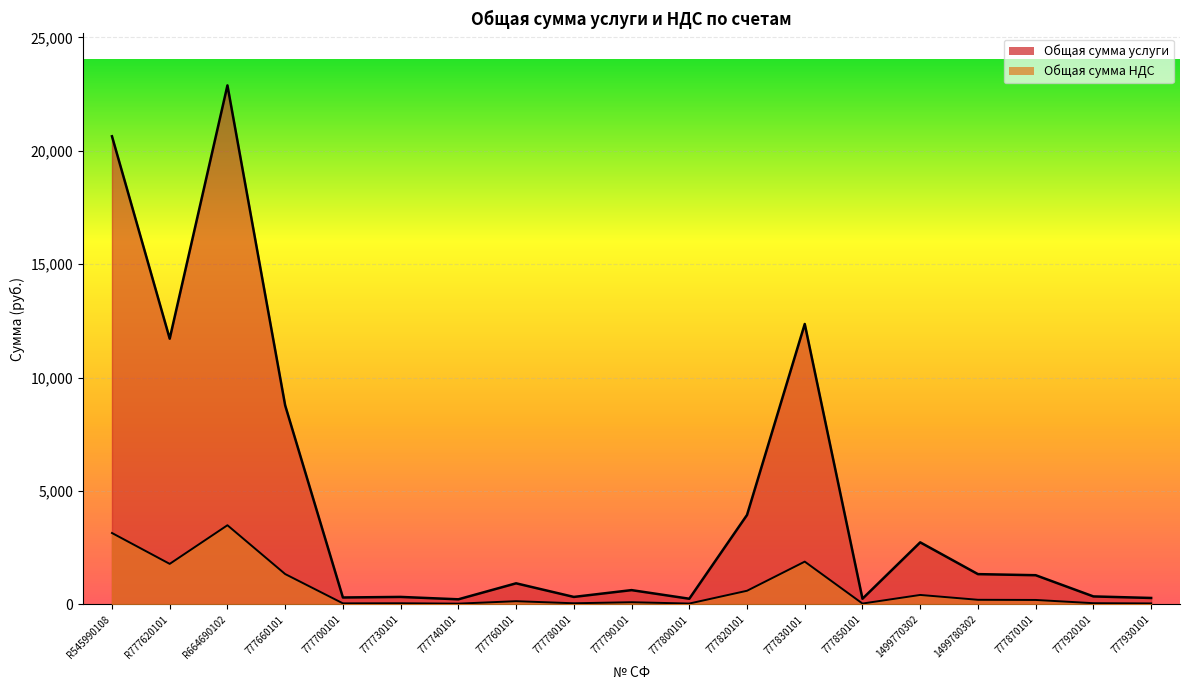

What is the value of the Общая сумма НДС point at the 17th from the left?

196.3